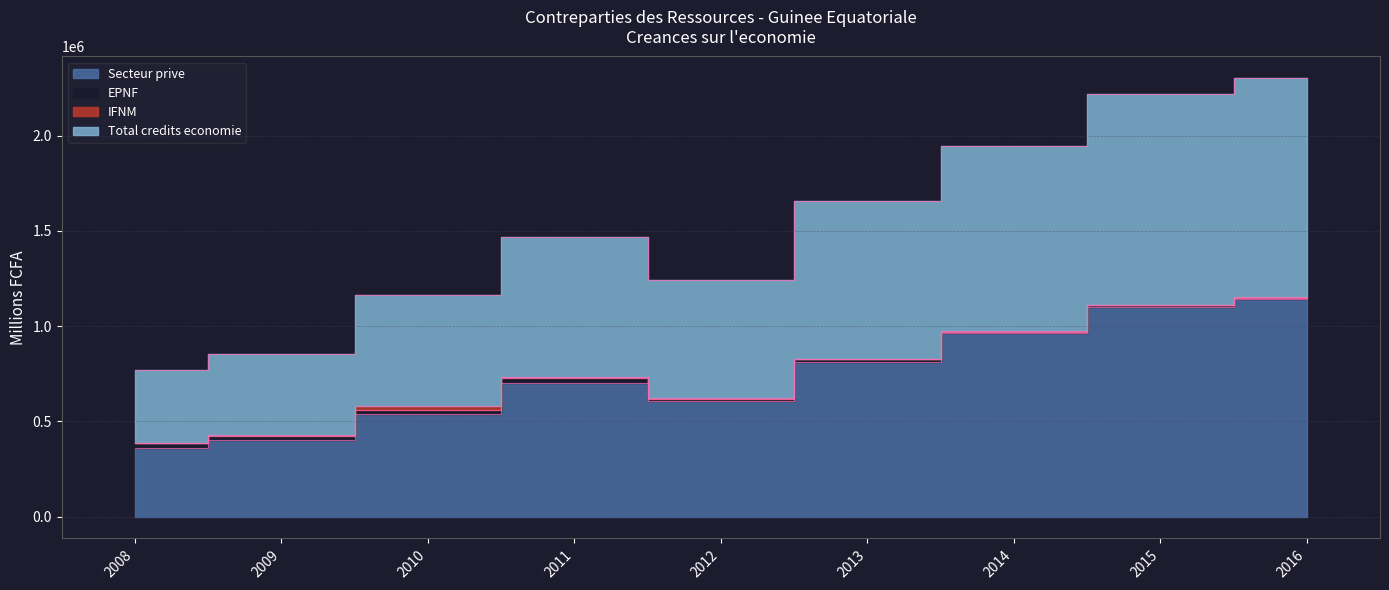

Which label corresponds to the smallest value in the chart?

2008